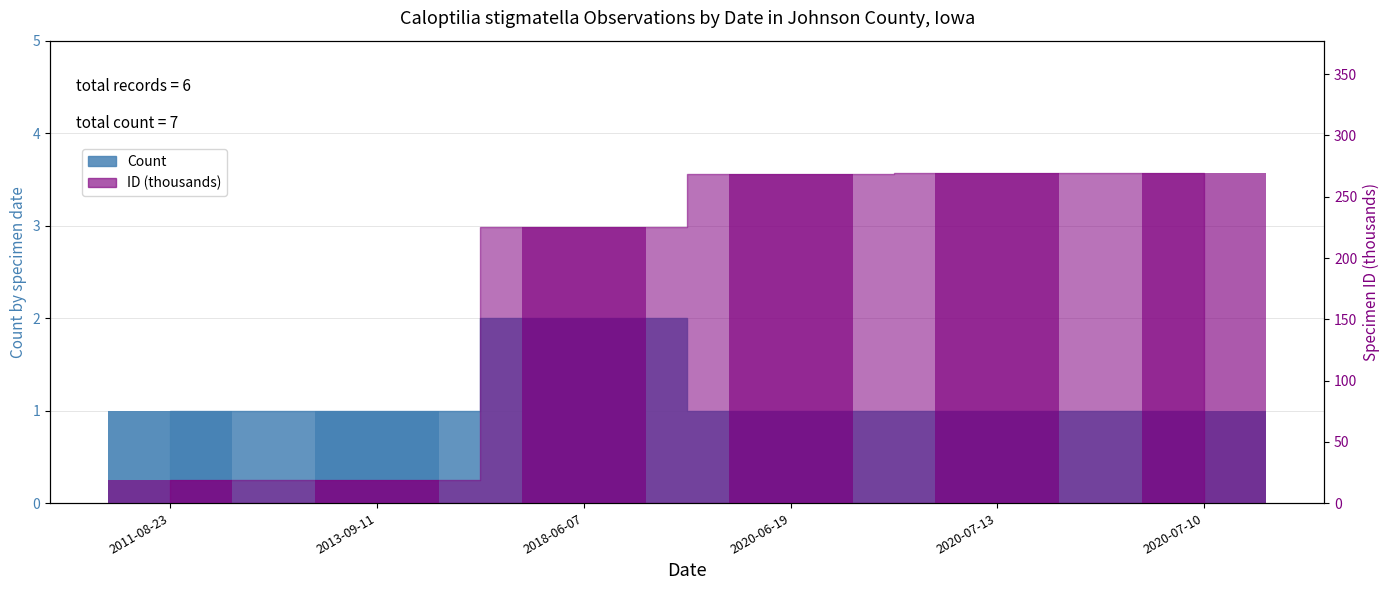

At 2013-09-11, list the series in order from largest to smallest.

ID (thousands), Count